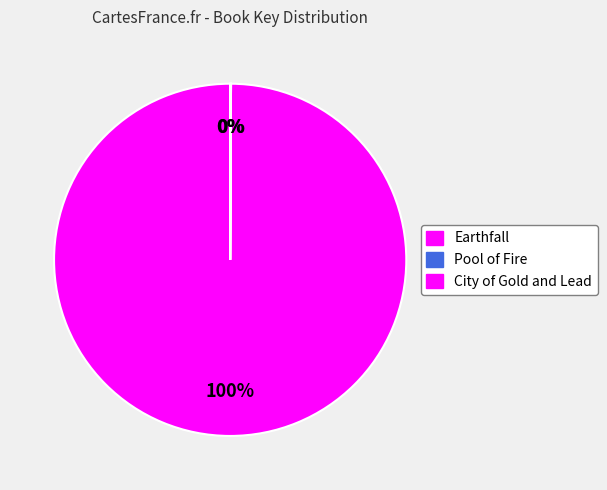

What is the change in value from Earthfall to City of Gold and Lead?

-410949065